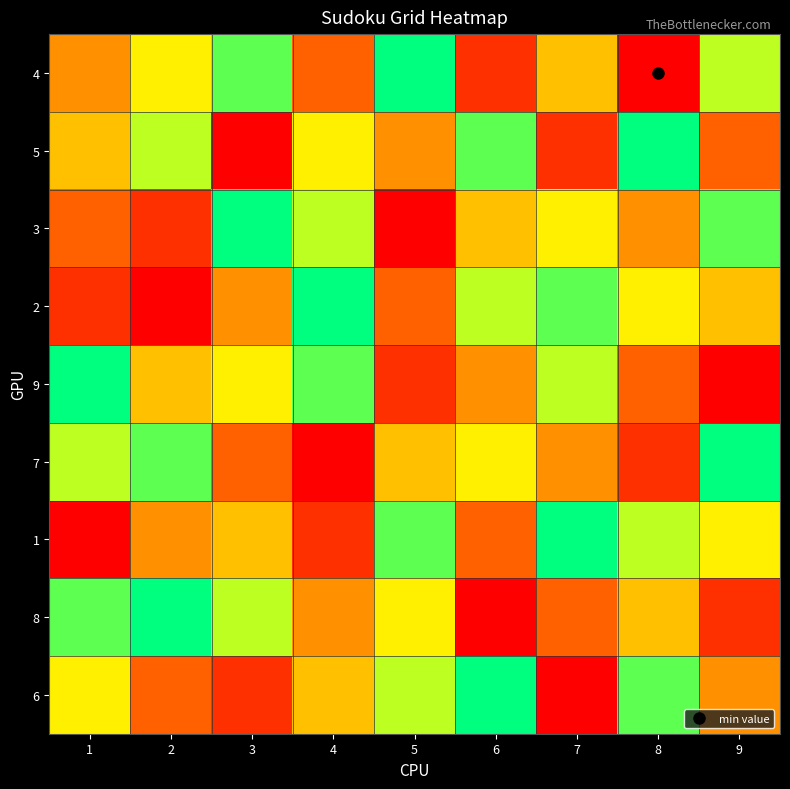

Which series has the largest range (max minus min)?

4